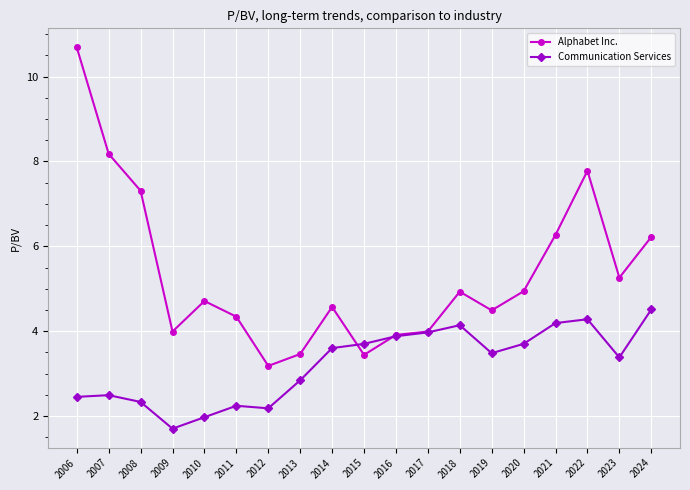

What is the spread (max minus min) of values at 2014?

1.0